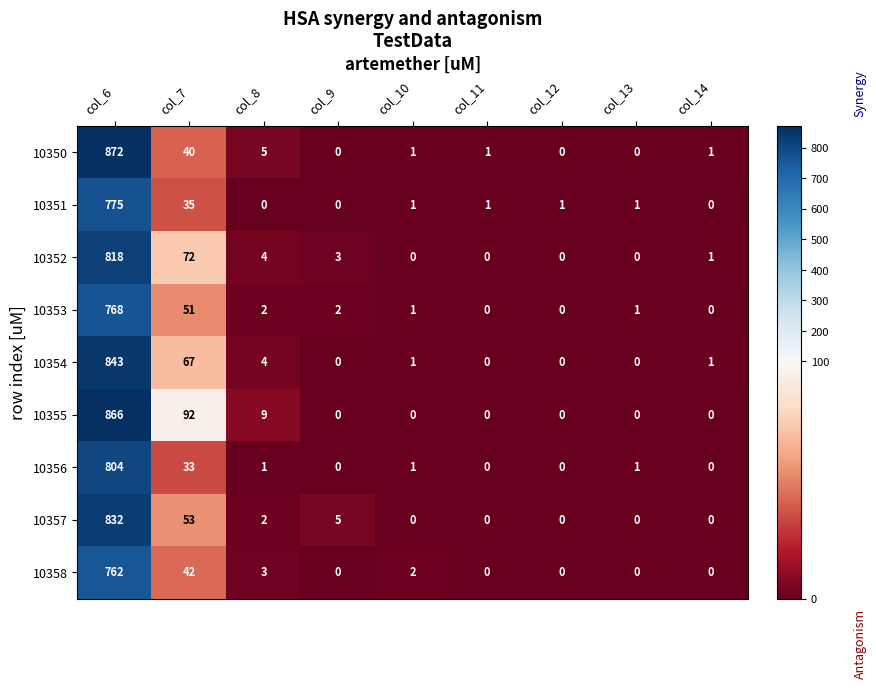

At which label does 10354 reach its peak?

col_6